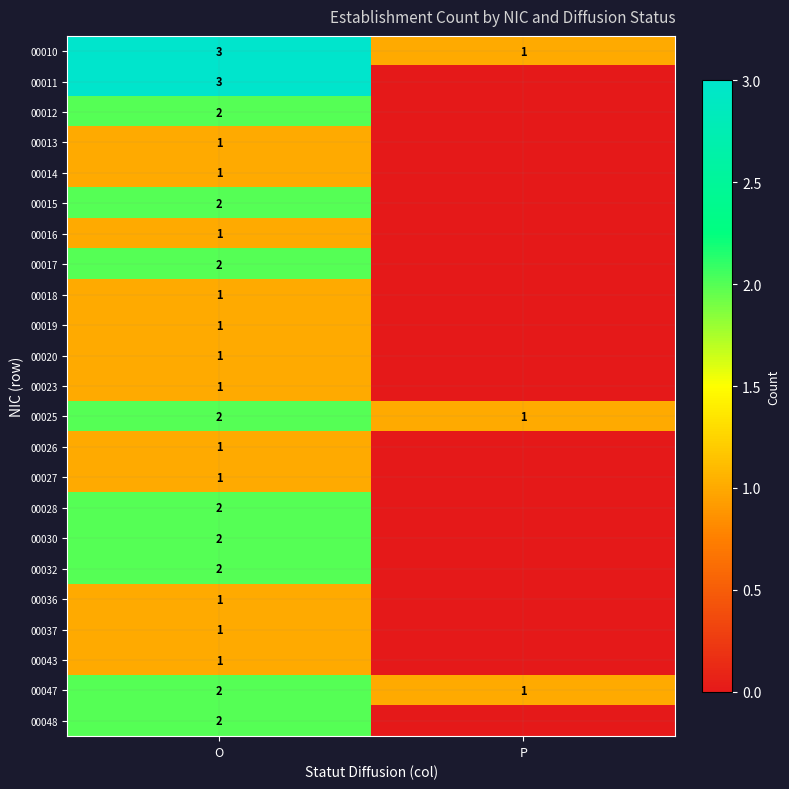

The 00047 series shows 3 at O. True or false?

False